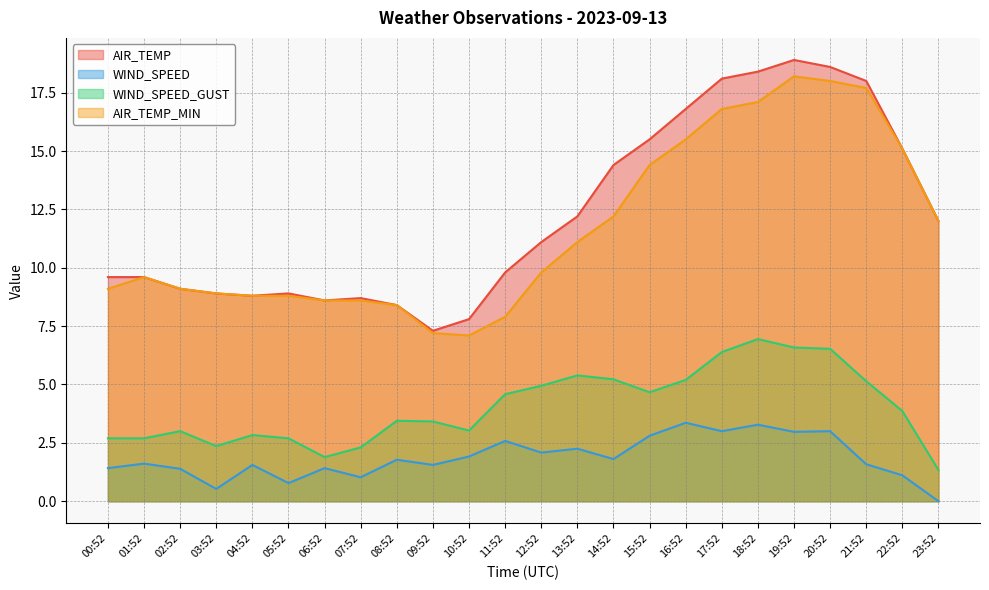

What is the label of the 6th point from the right?

18:52